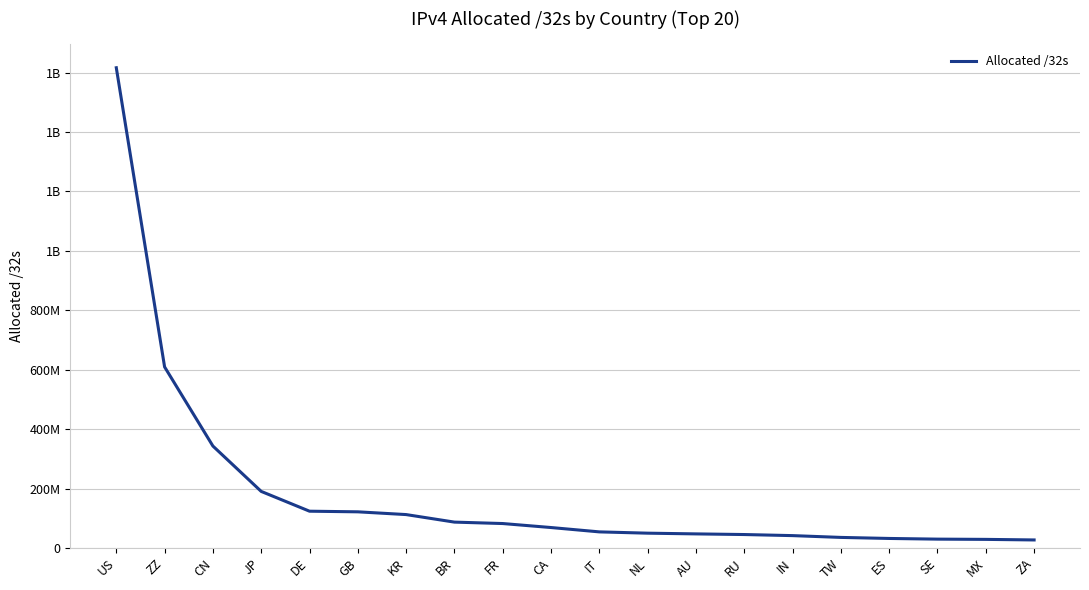

At which category does the chart reach its minimum across all series?

ZA